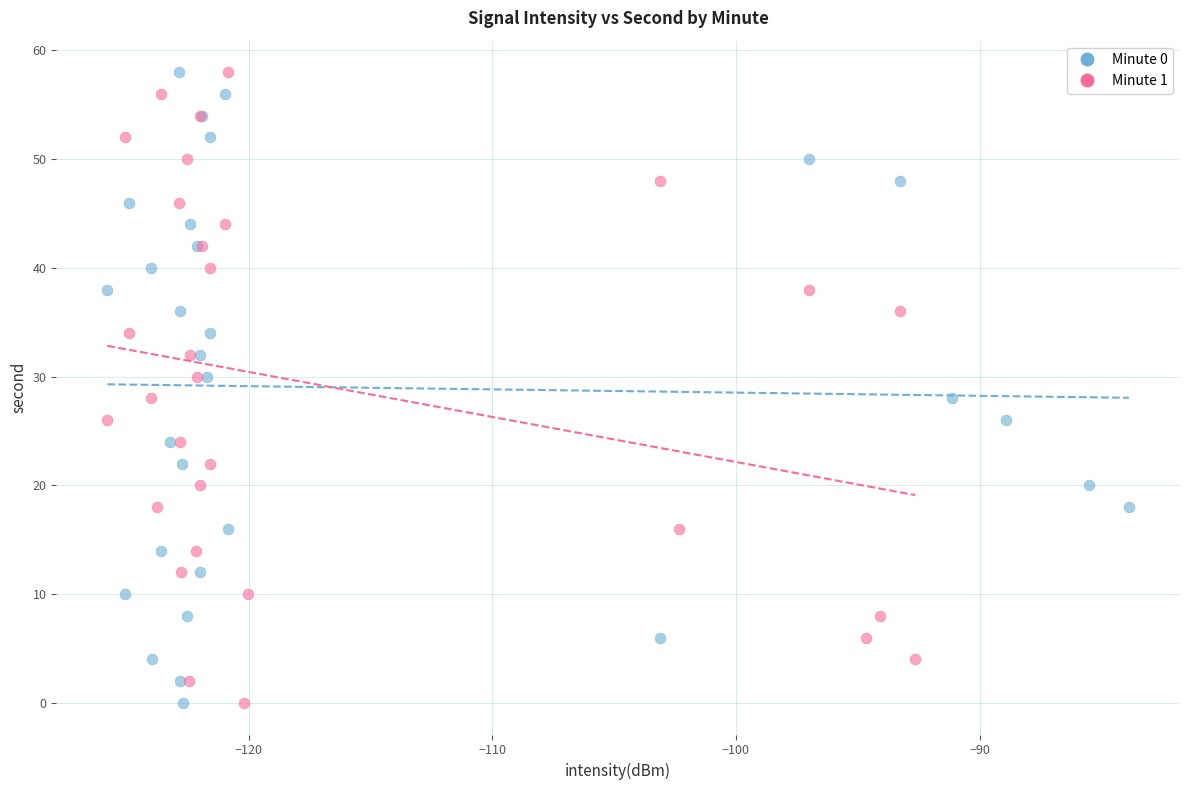

What are all the series names shown in the legend?

Minute 0, Minute 1